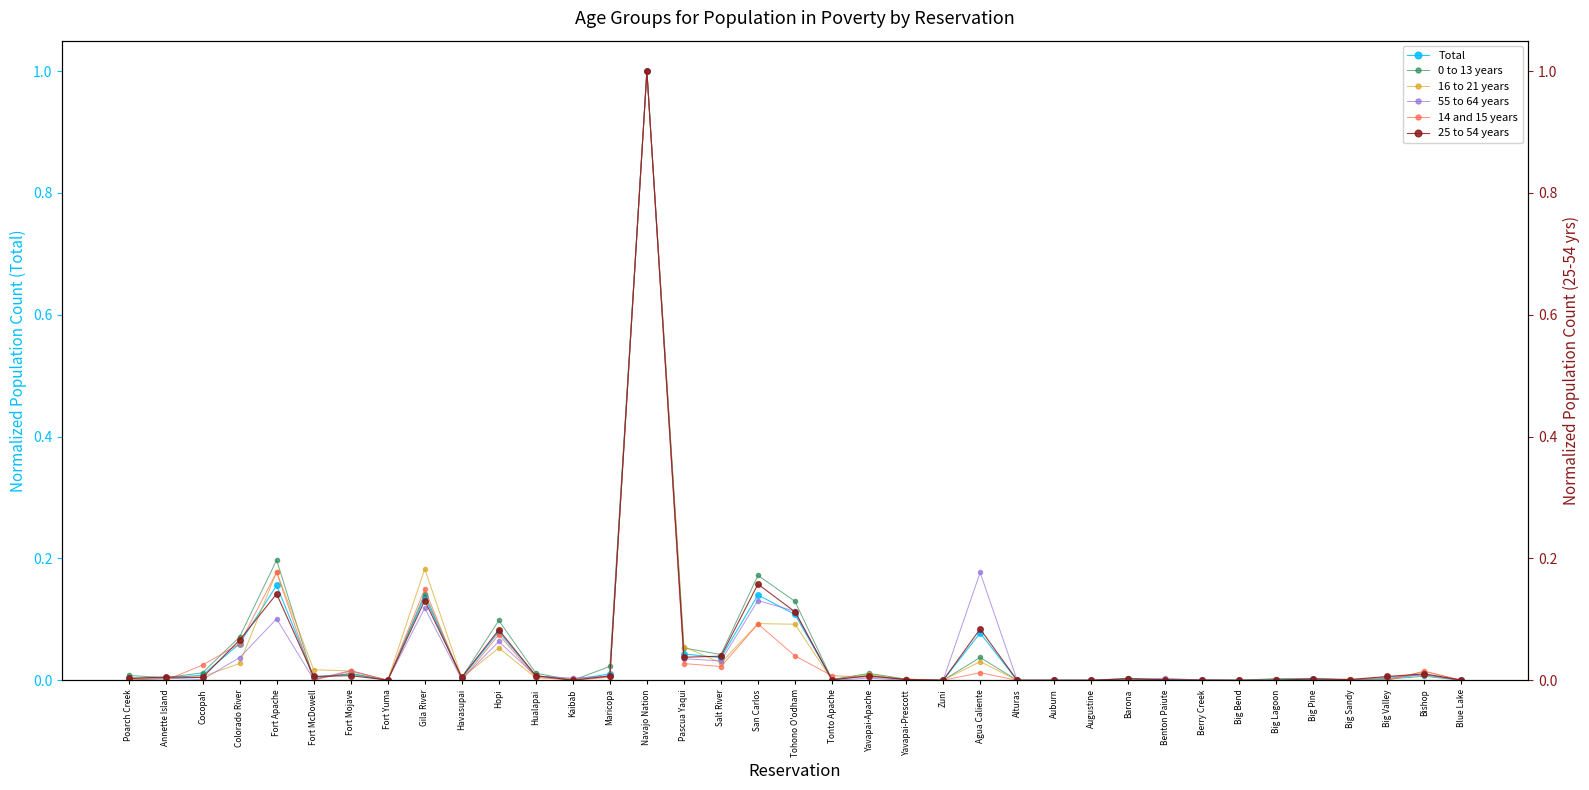

True or false: 55 to 64 years has a value of 0.5 at Fort Yuma.

False